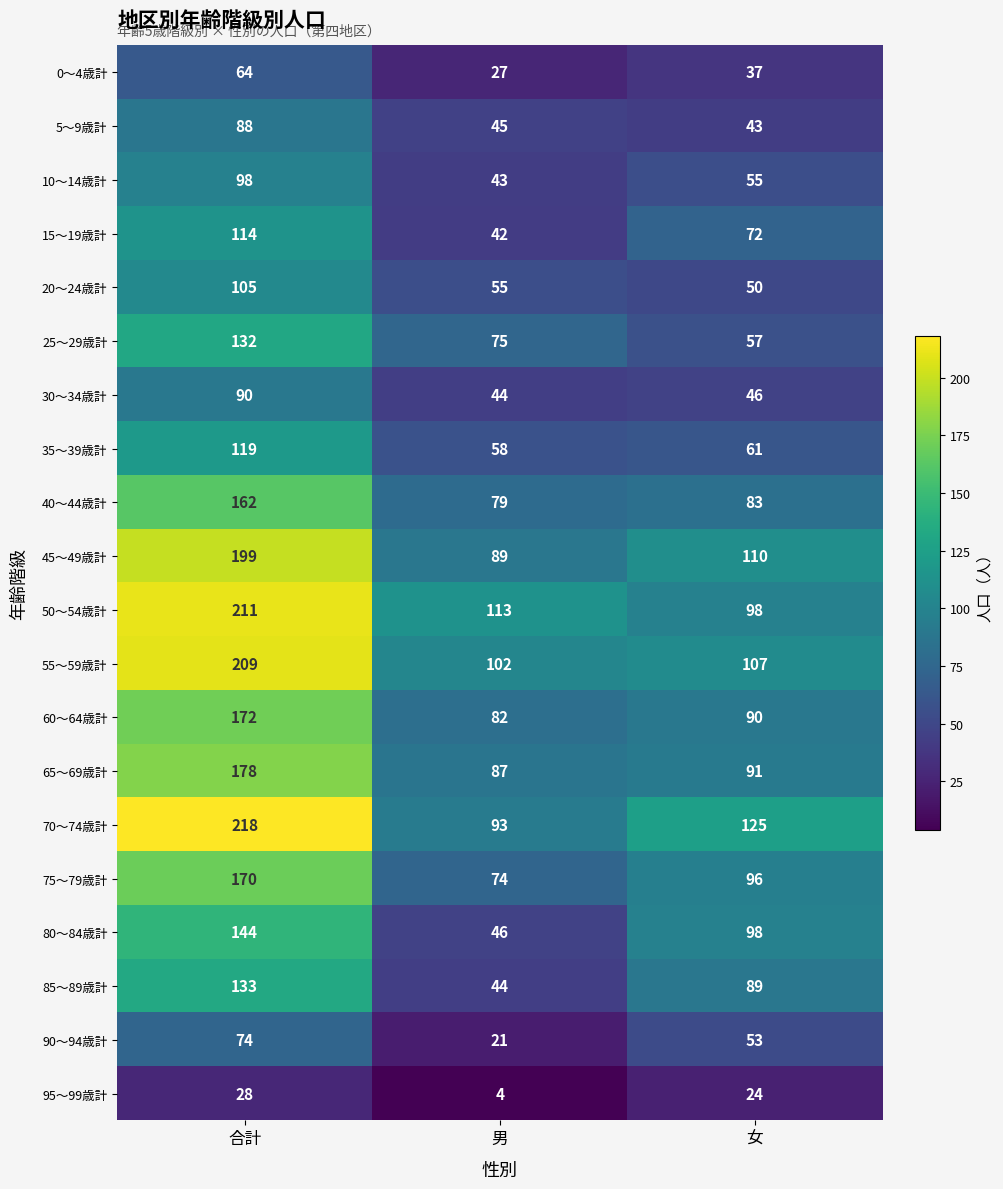

Which series has the largest total across all categories?

70～74歳計